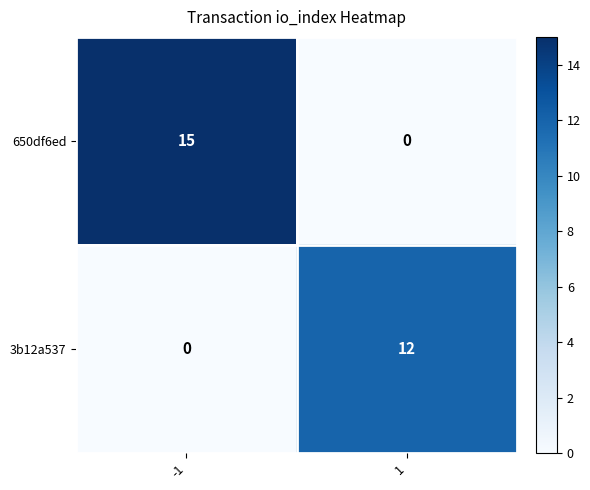

How many values in the 650df6ed series are below 15?

1